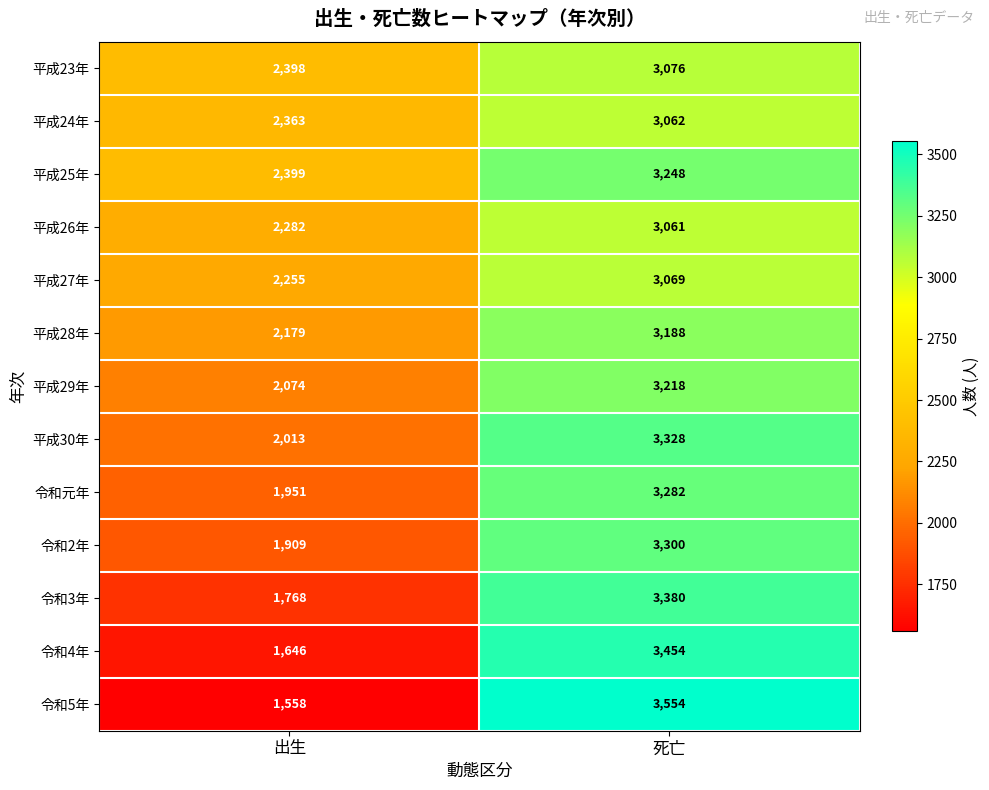

Between 出生 and 死亡, which series saw the biggest shift?

令和5年